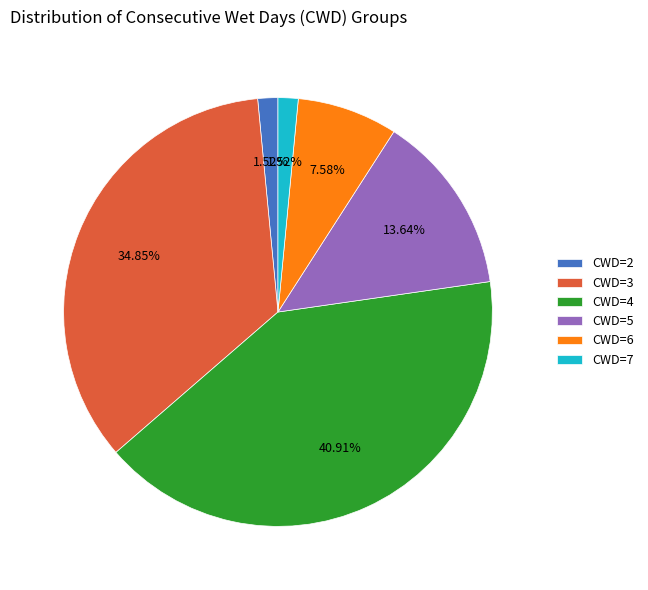

Which has a higher value, CWD=5 or CWD=4?

CWD=4